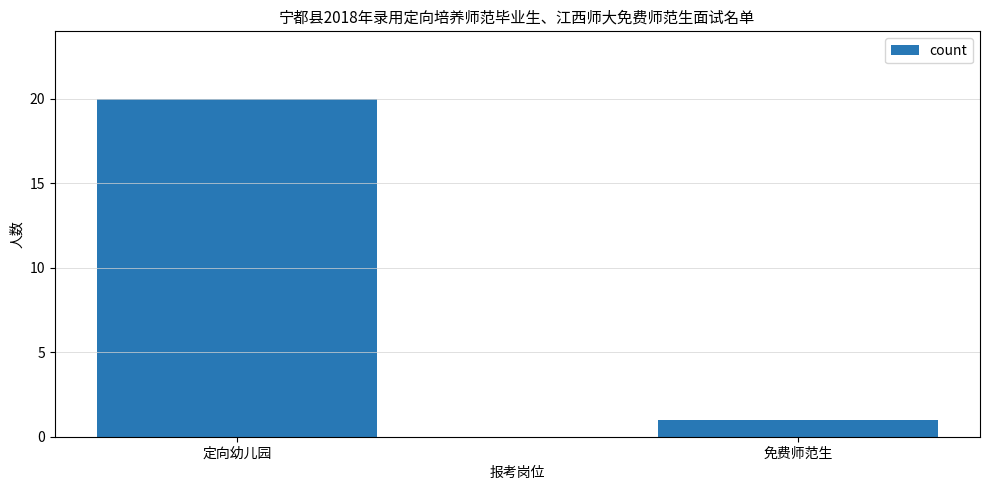

Reading left to right, extract all data points from this chart.

定向幼儿园=20	免费师范生=1